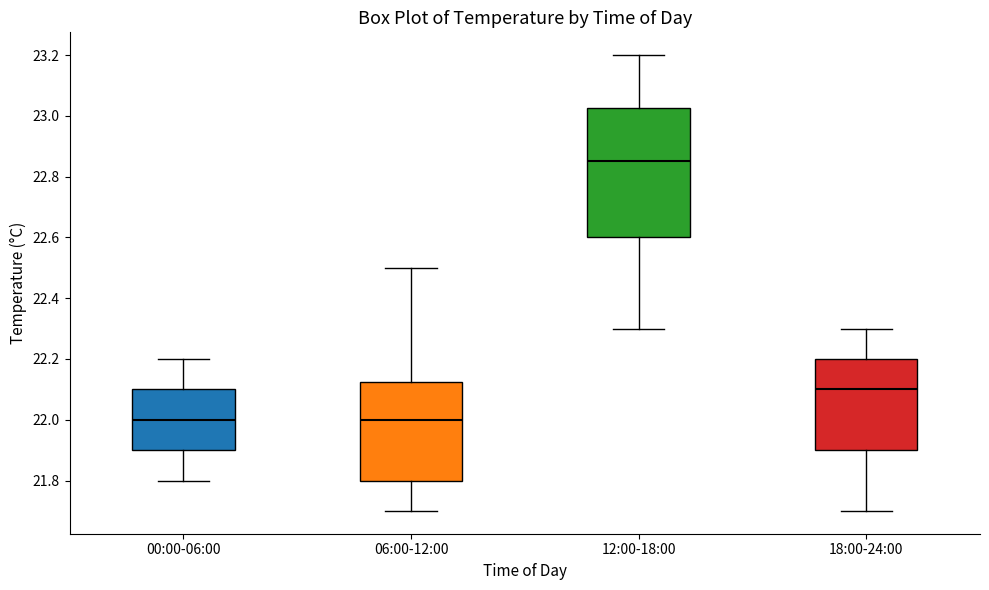

Which box is the tallest, from its lower edge to its upper edge?

12:00-18:00